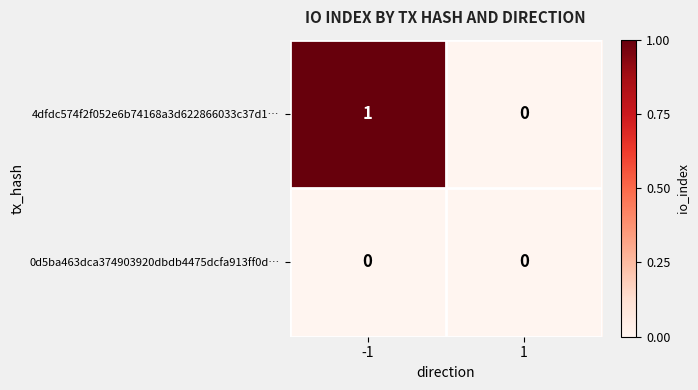

Which series changed the most between -1 and 1?

4dfdc574f2f052e6b74168a3d622866033c37d1…